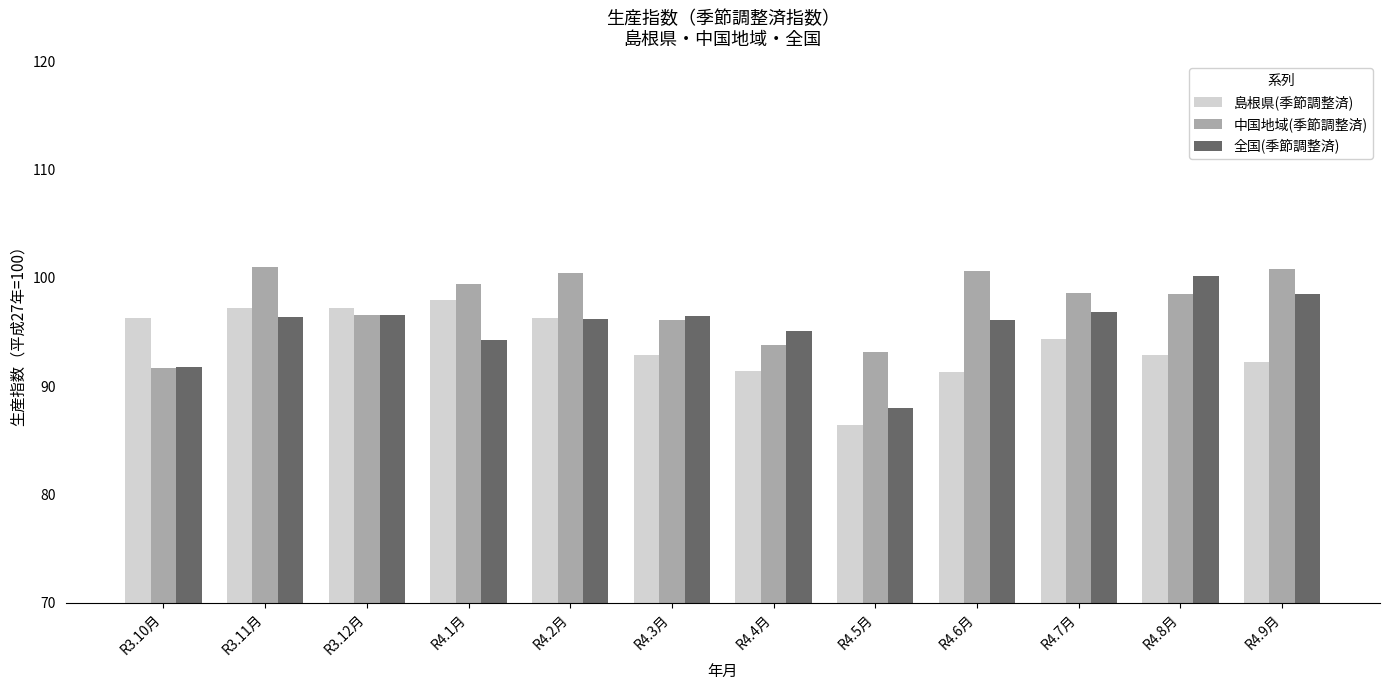

How many groups of bars are there?

12